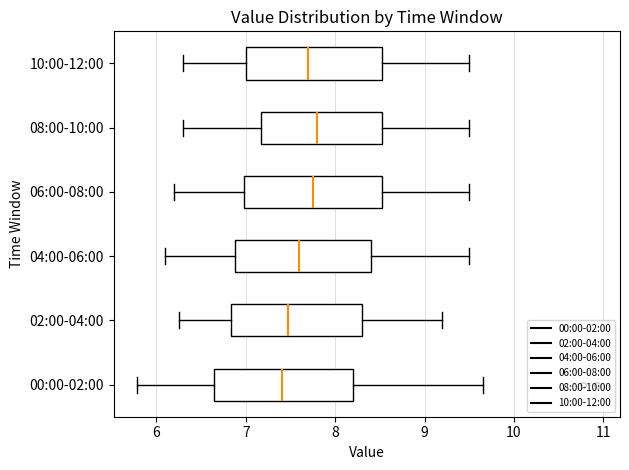

Where does the median line of the box for 00:00-02:00 sit on the x-axis? The values are not printed on the chart, so give them approximately, as read against the axis.

7.4